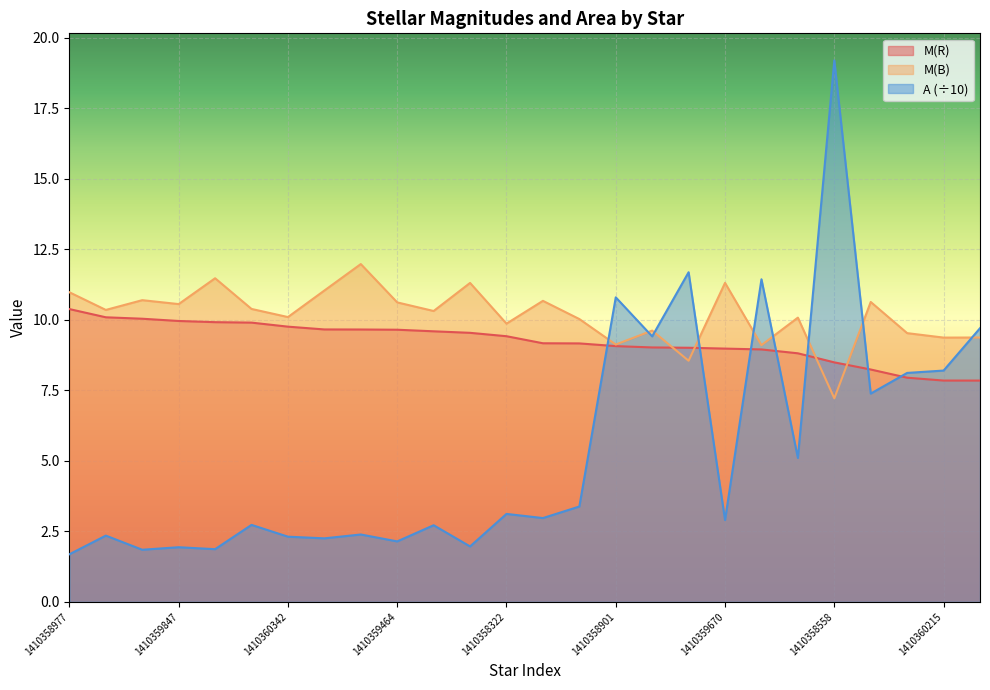

What is the total value across all series at 1410359847?

22.5